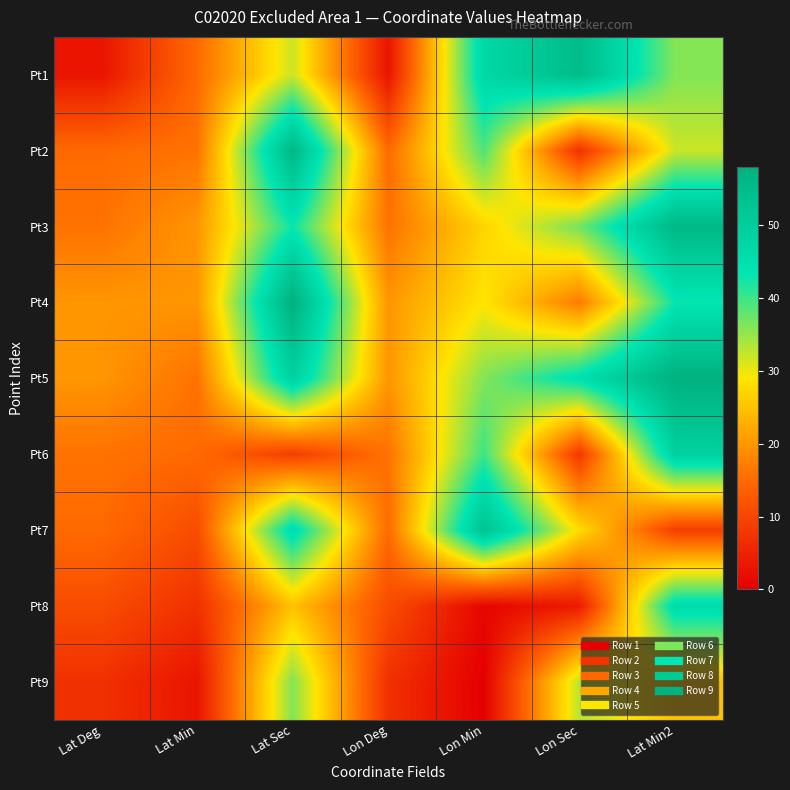

What is the spread (max minus min) of values at Lon Sec?

51